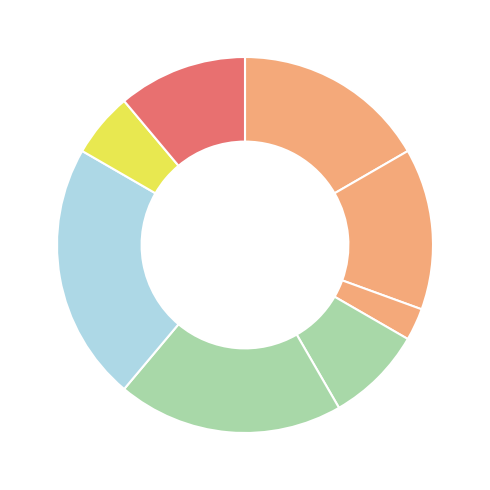

Count the number of slices in the pie.

8